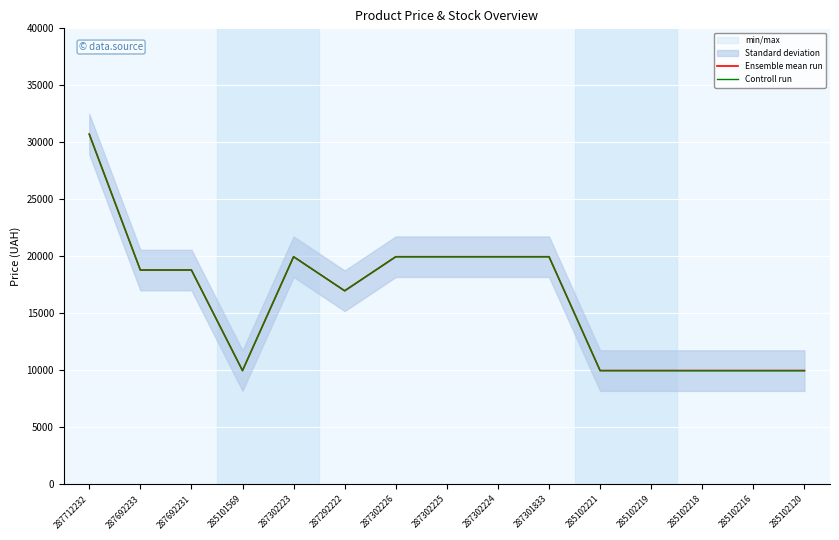

Which series has the largest total across all categories?

Ensemble mean run